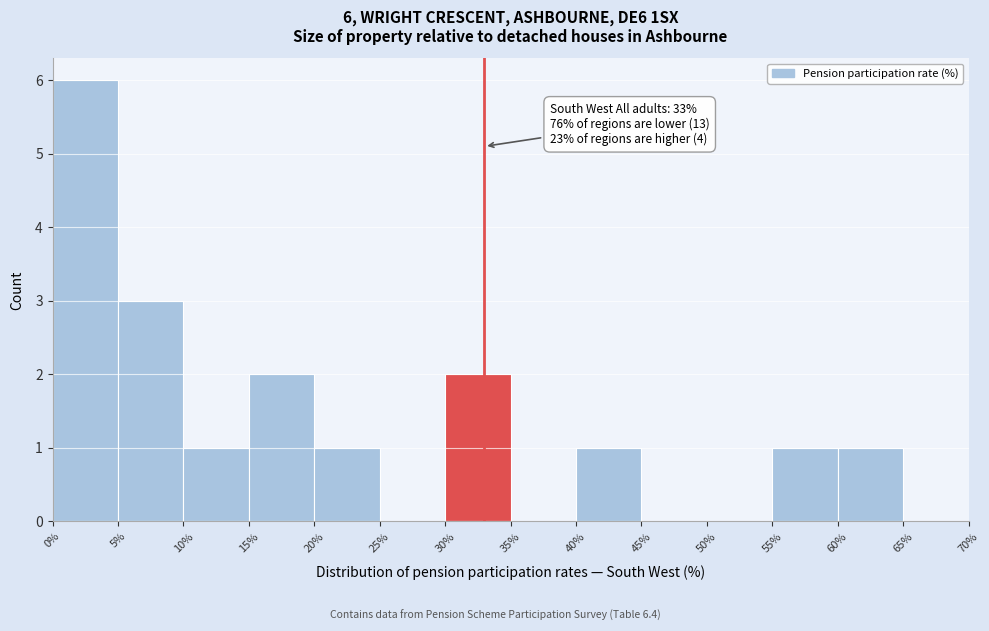

Which range on the x-axis has the tallest bar?

0% to 5%